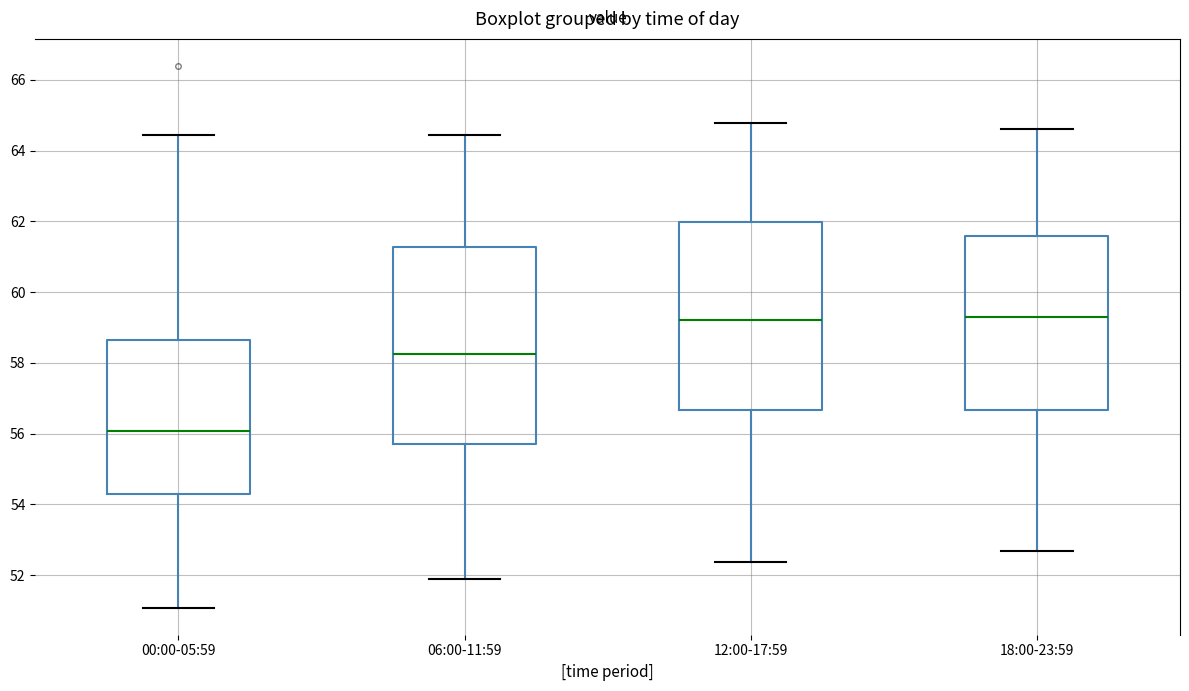

Which box's median line is the lowest?

00:00-05:59